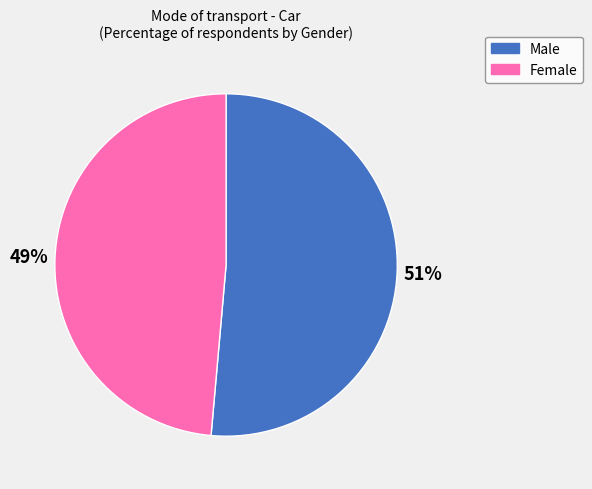

Does Male account for over 50% of the chart?

Yes